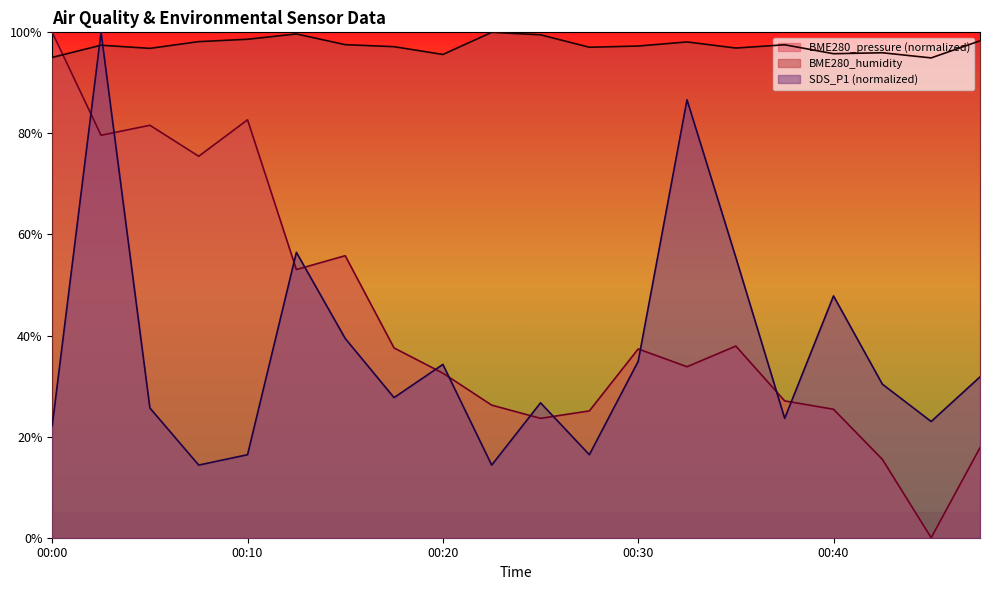

Which series has the widest spread of values?

BME280_pressure (normalized)